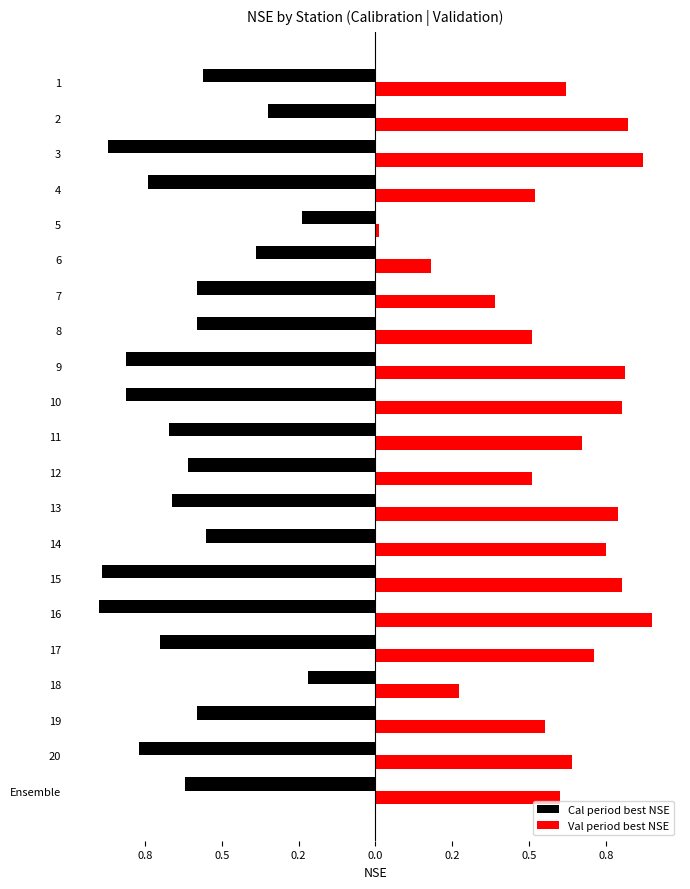

What are all the series names shown in the legend?

Cal period best NSE, Val period best NSE